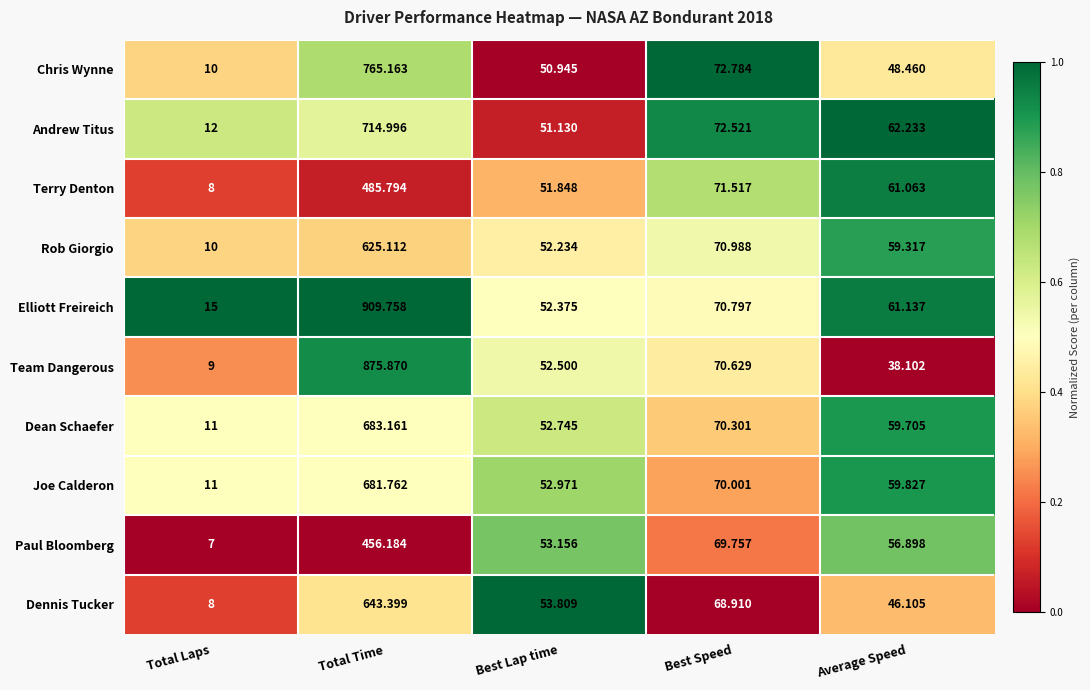

What is the difference between the highest and lowest values at Total Time?

453.6